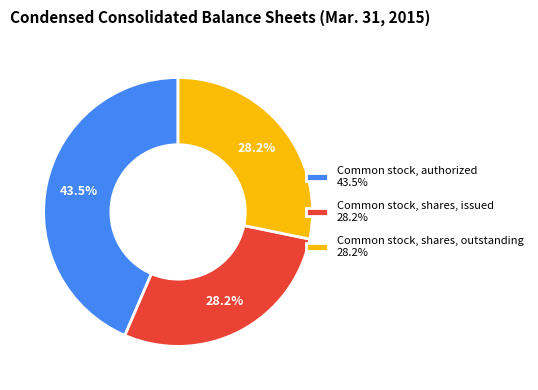

Is it true that Common stock, authorized is 31% of the pie?

False